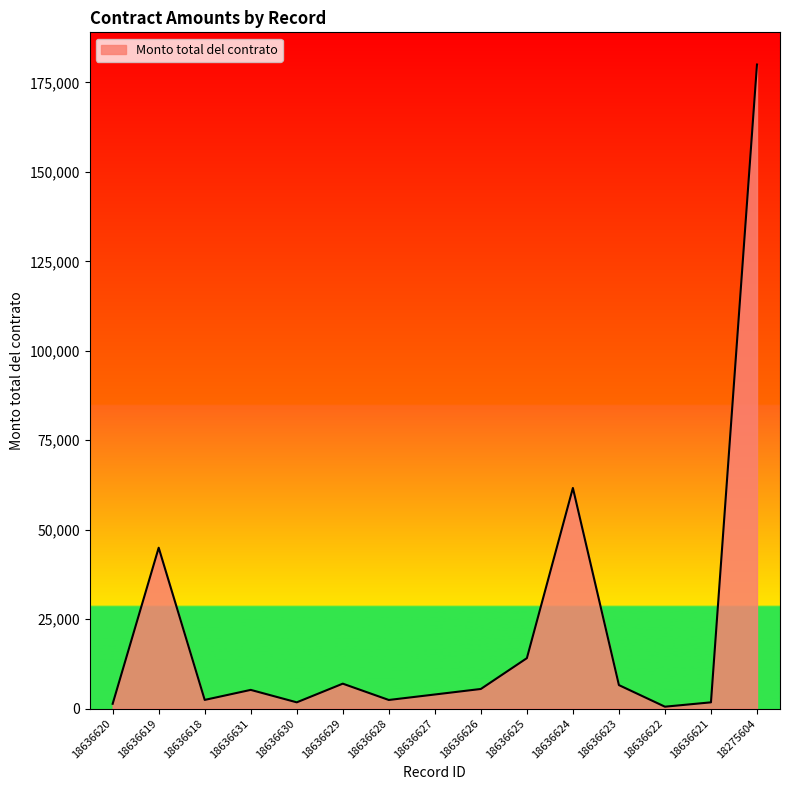

True or false: there are more than 1 points higher than both neighbors.

True